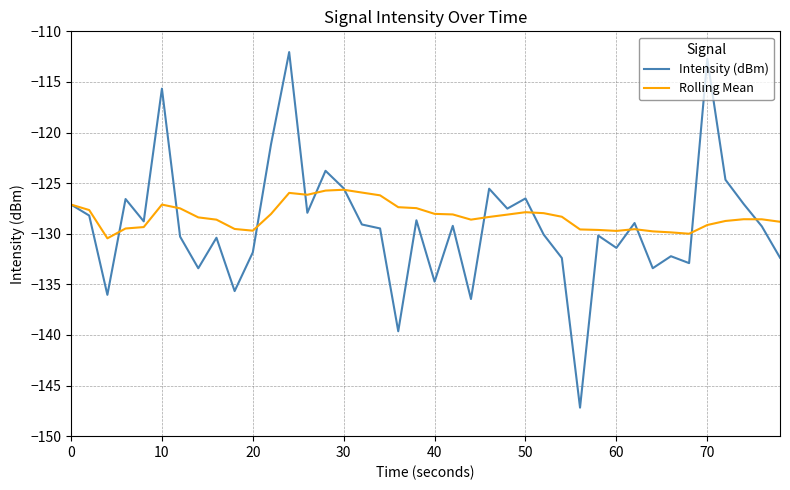

List the series in order of their peak value, lowest first.

Rolling Mean, Intensity (dBm)